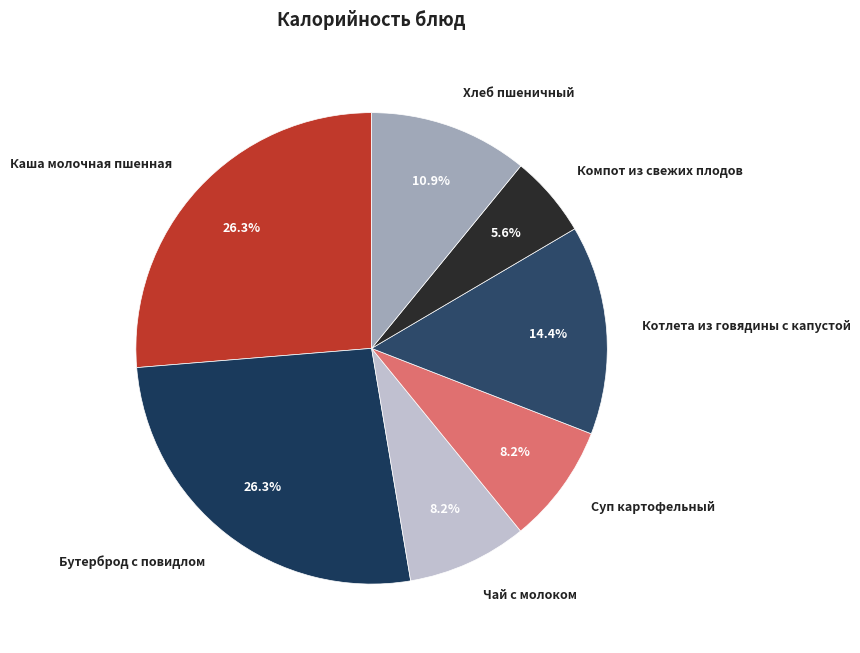

To the nearest percent, what is the difference between the largest and smallest slice percentages?

21%